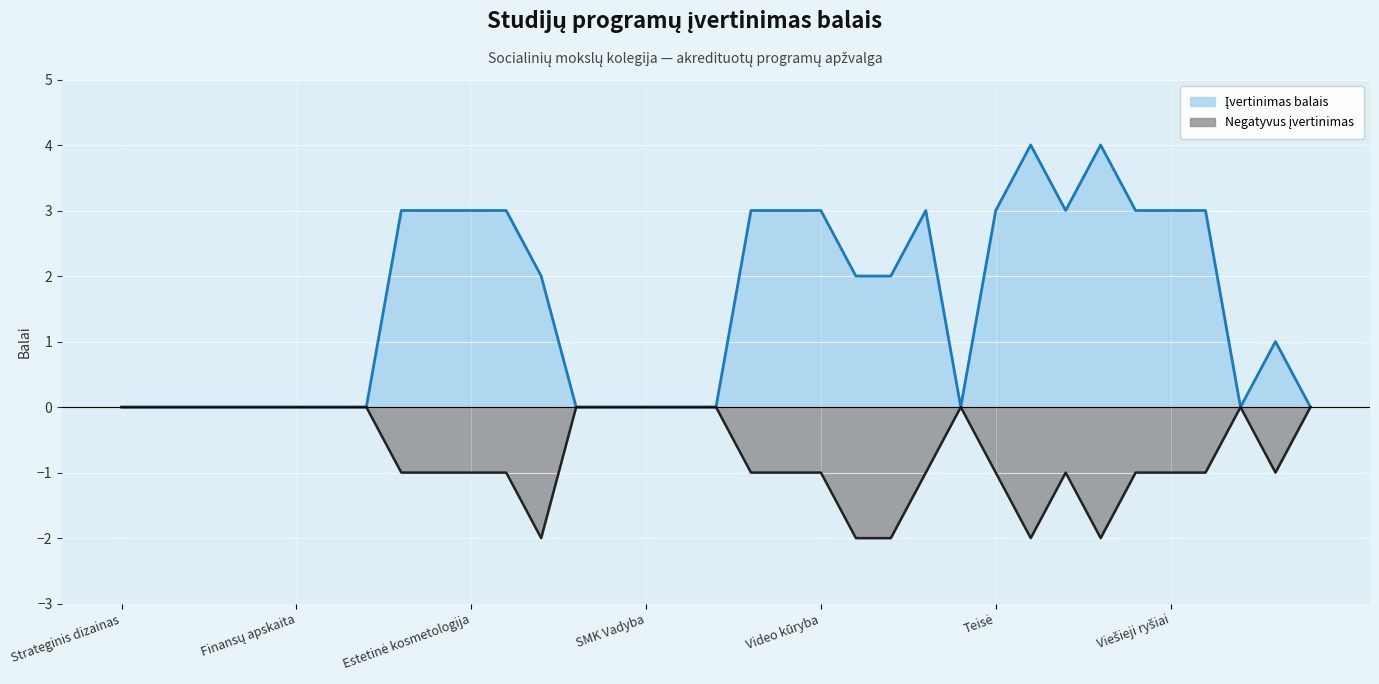

What is the average value of the Įvertinimas balais series?

2